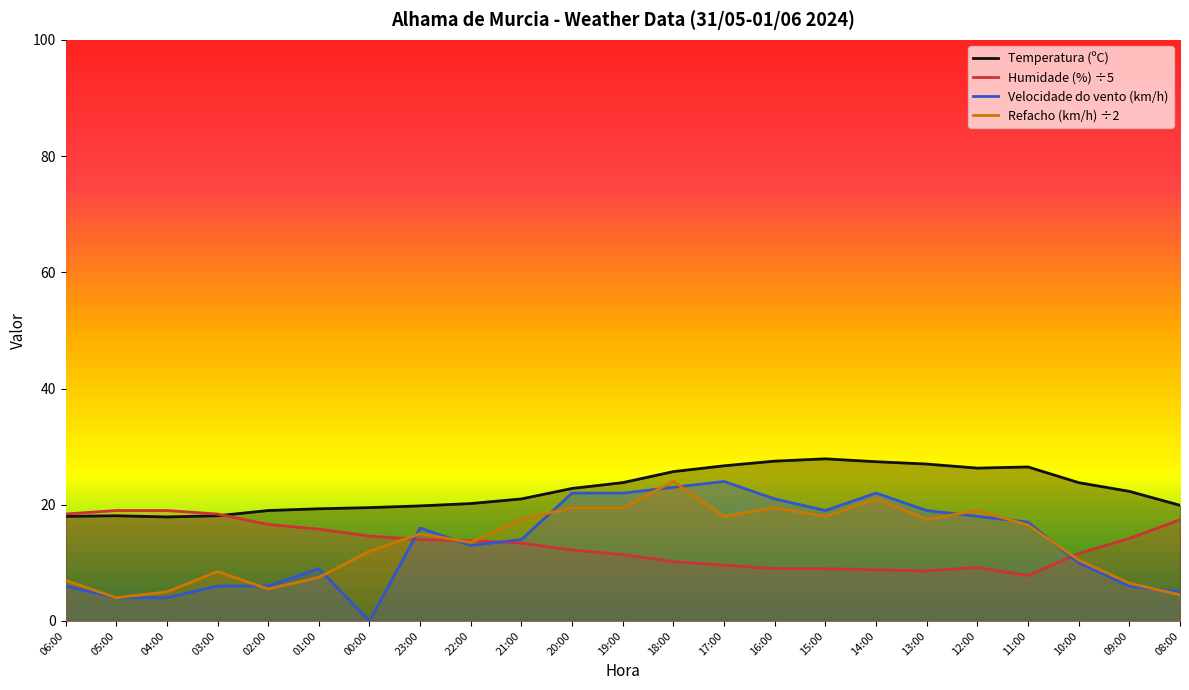

What is the spread (max minus min) of values at 17:00?

17.1